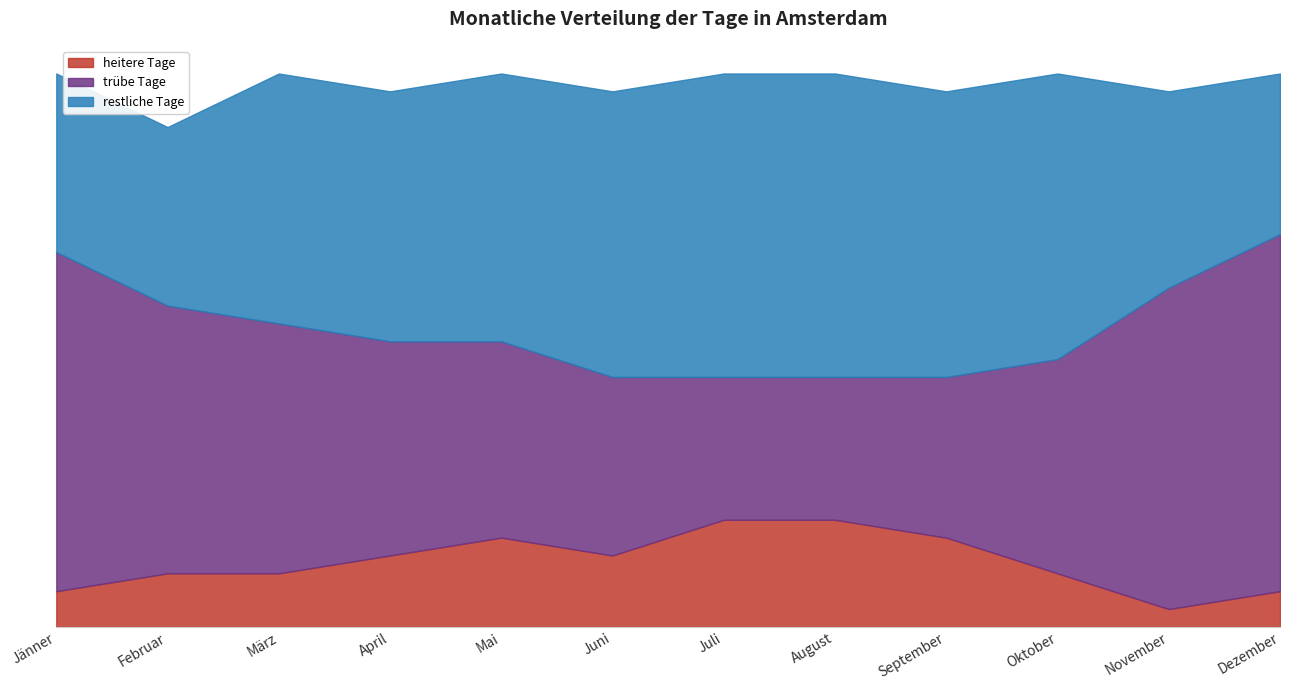

Is the value of restliche Tage at Dezember greater than the value of heitere Tage at Dezember?

Yes